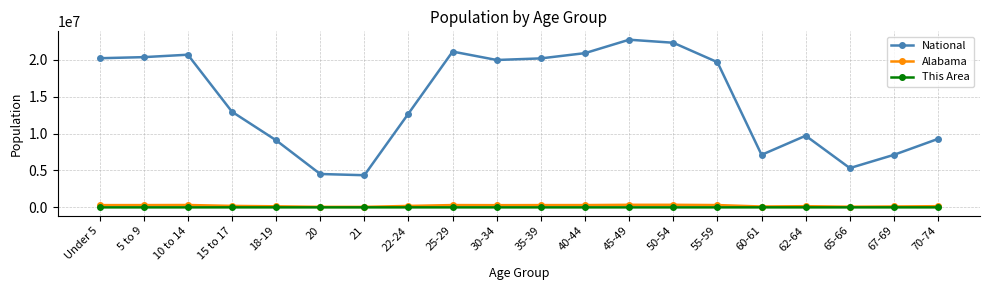

What is the sum of the Alabama values at 21 and 10 to 14?

388128